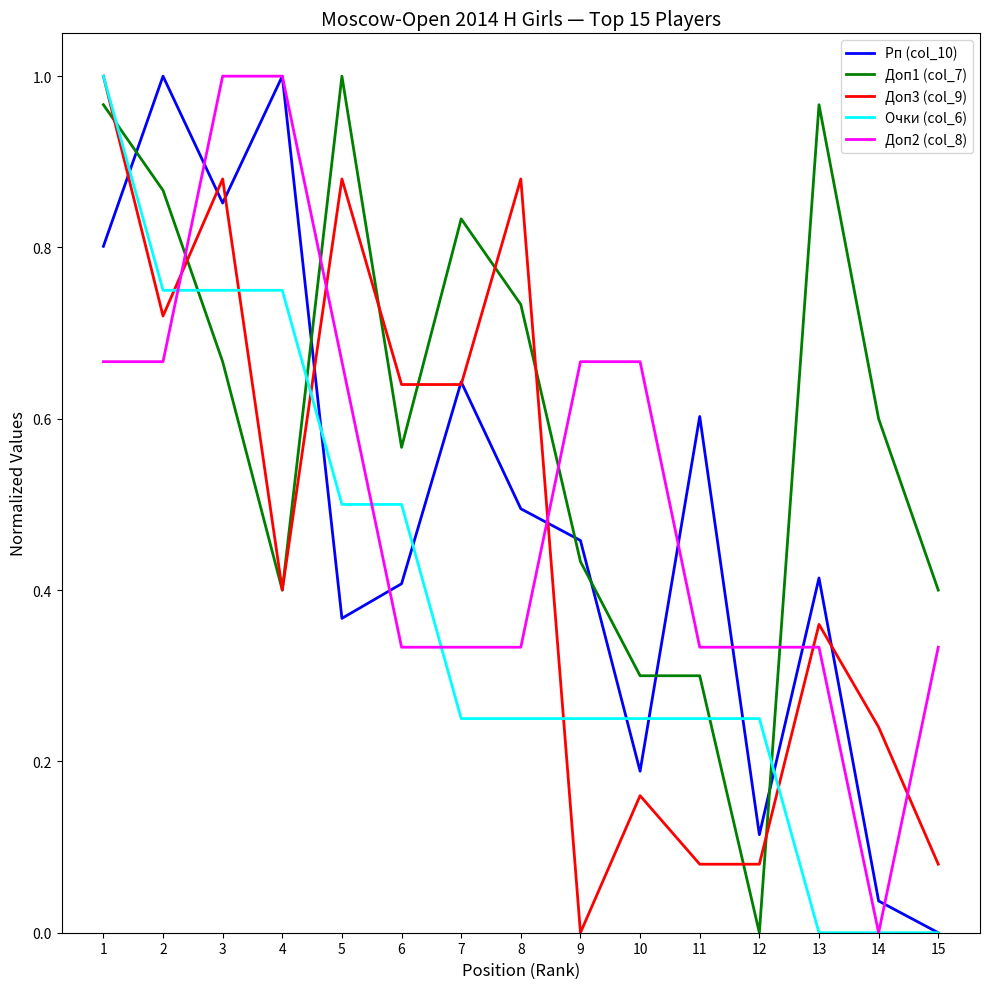

Is it true that Доп2 (col_8) equals 0.3 at 12?

True